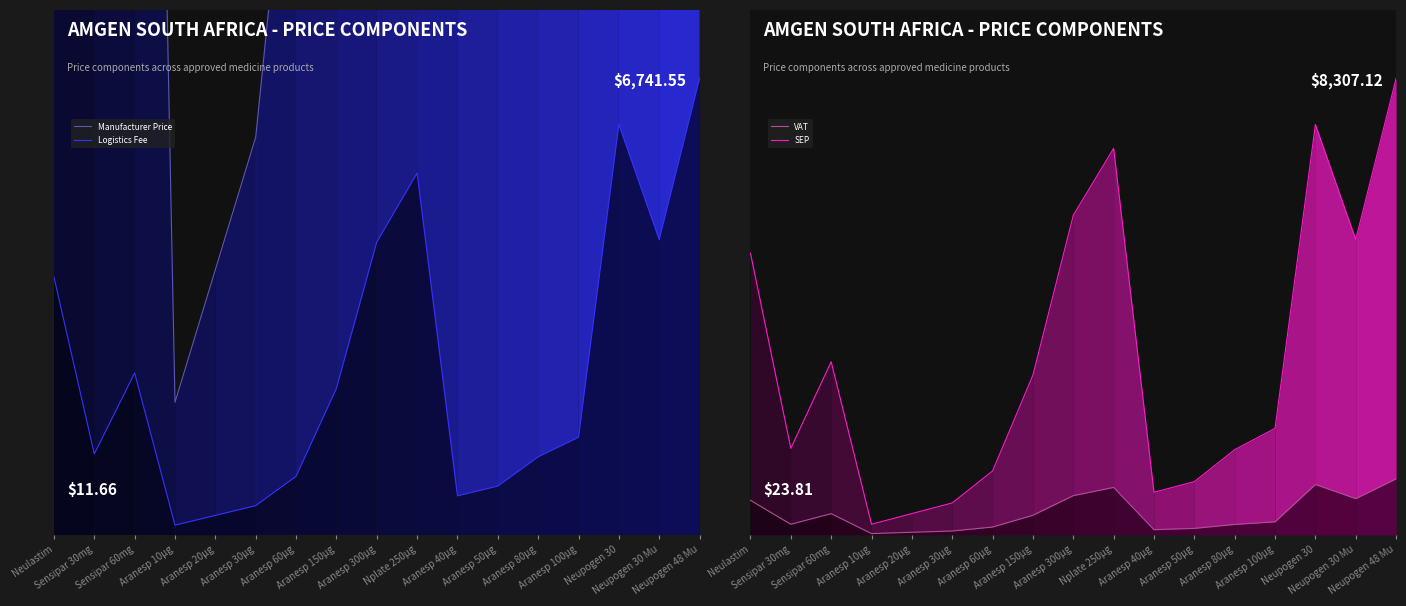

List the labels in order of Manufacturer Price value, smallest first.

Aranesp 10µg, Aranesp 20µg, Aranesp 30µg, Aranesp 40µg, Aranesp 50µg, Aranesp 60µg, Aranesp 80µg, Sensipar 30mg, Aranesp 100µg, Aranesp 150µg, Sensipar 60mg, Neulastim, Neupogen 30 Mu, Aranesp 300µg, Nplate 250µg, Neupogen 30, Neupogen 48 Mu